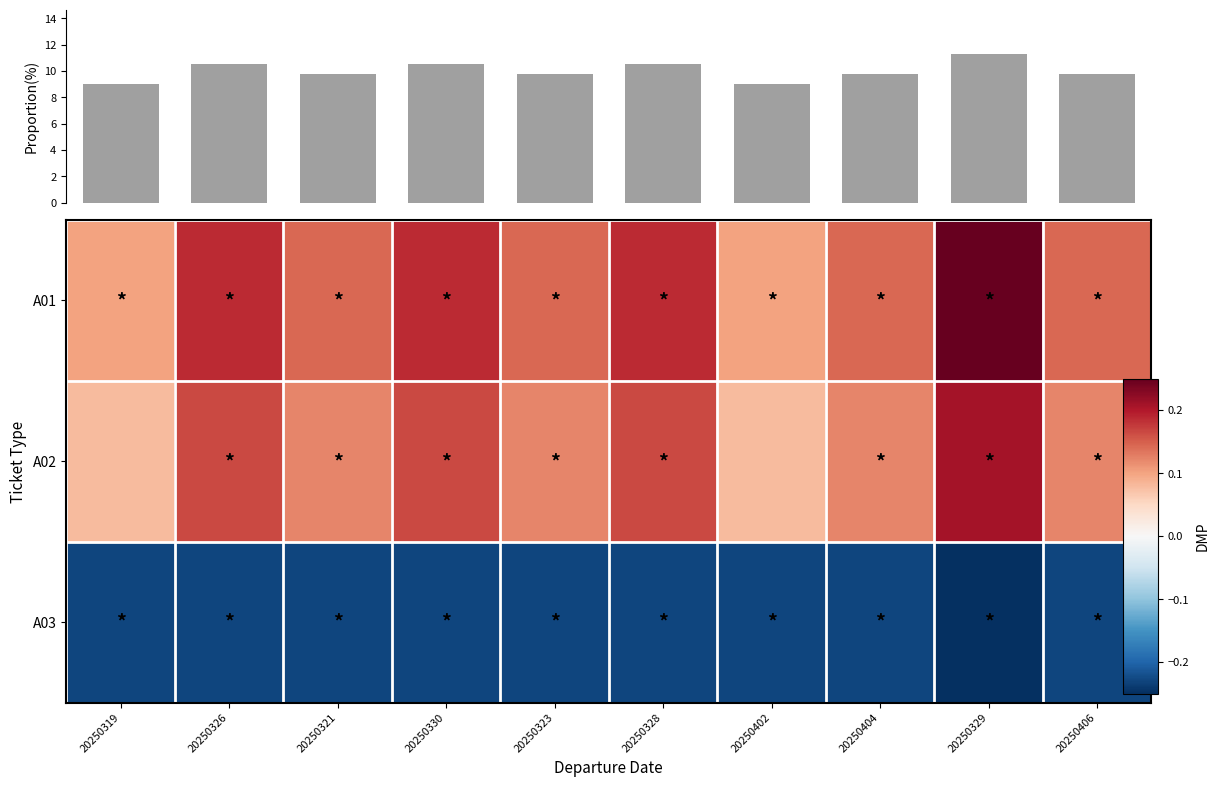

Which has a higher value, 20250329 or 20250323?

20250329